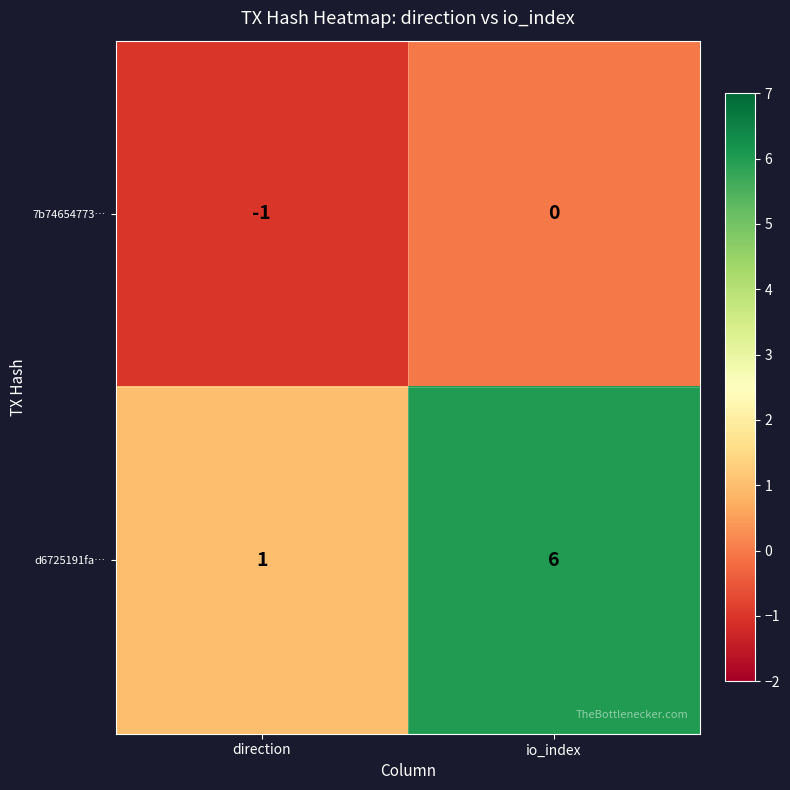

How many values in 7b74654773… are below zero?

1